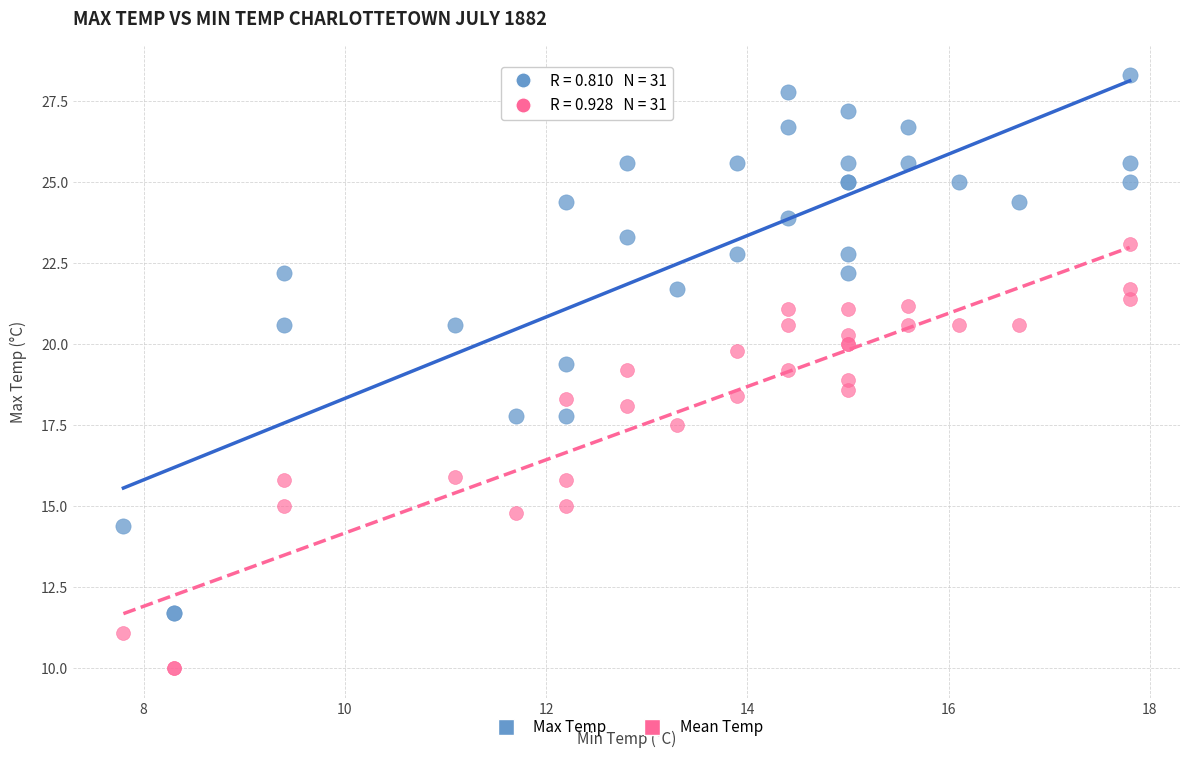

Which series reaches the minimum Y coordinate?

Mean Temp